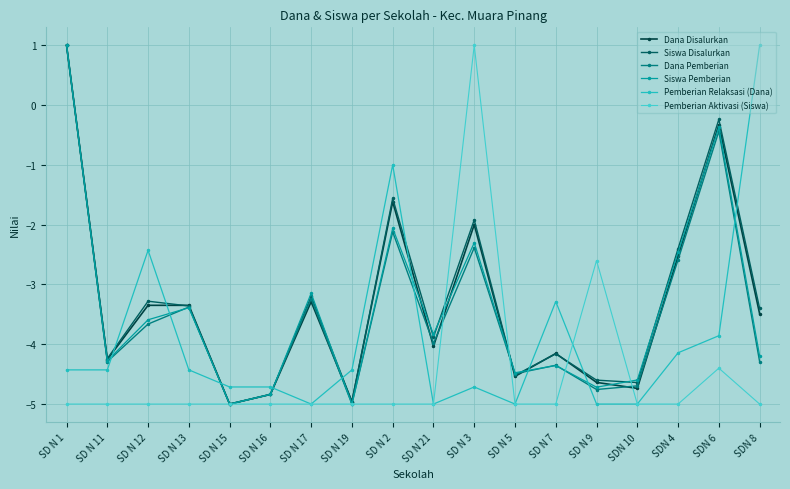

Which series has the largest range (max minus min)?

Dana Disalurkan